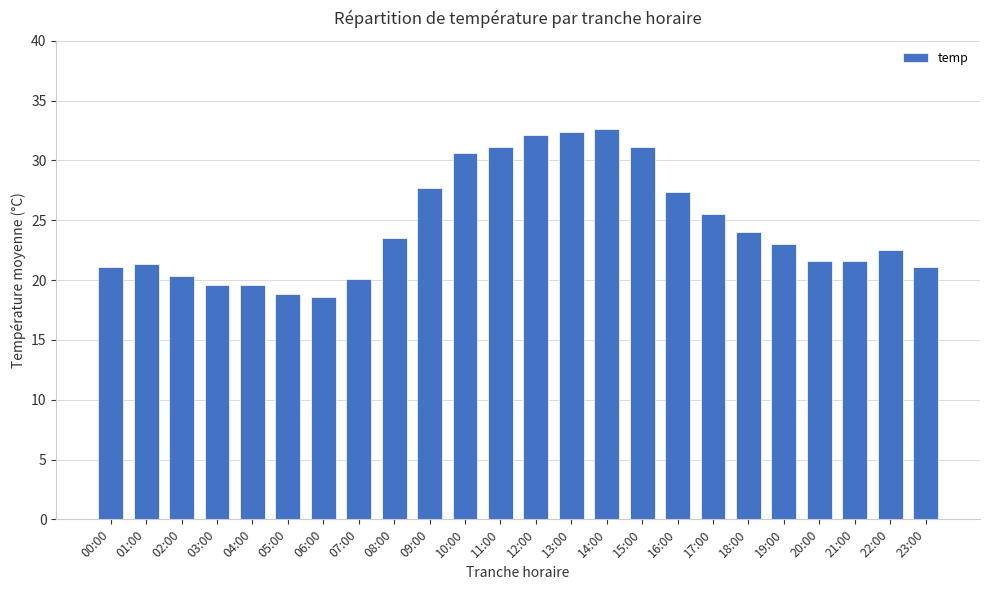

What is the minimum value shown in the chart?

18.6